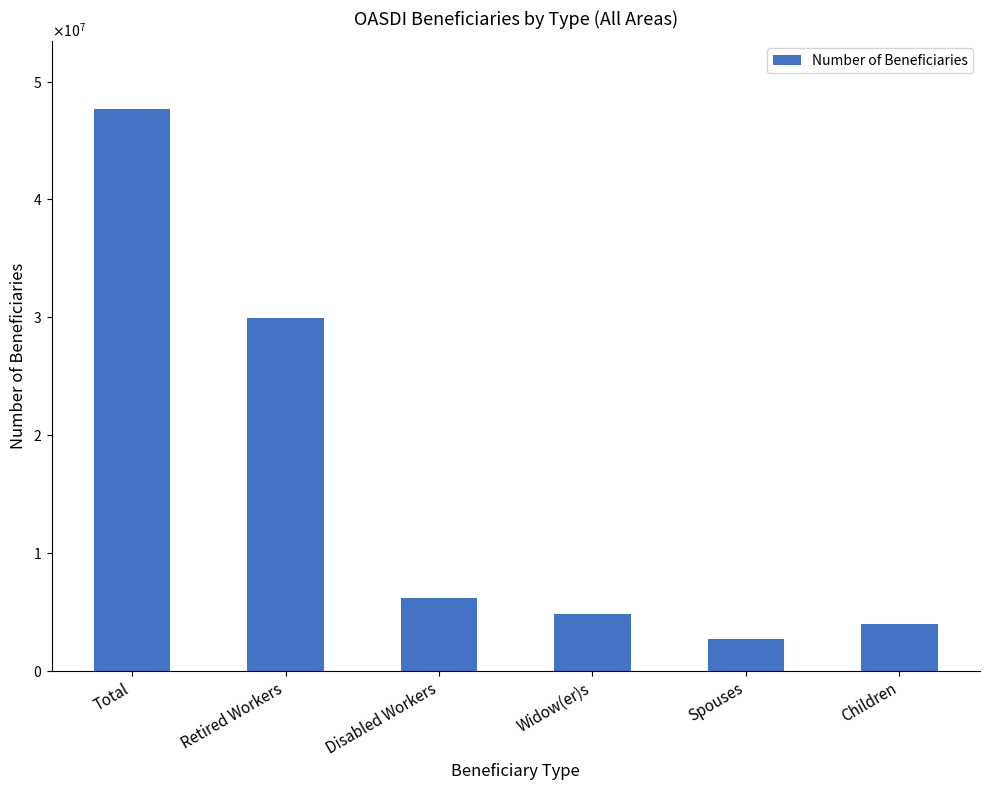

At which label does the data first exceed 6198271?

Total